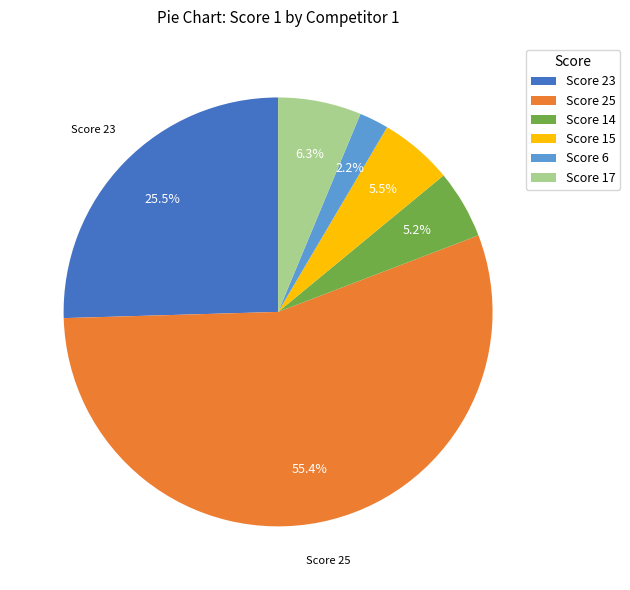

Does Score 6 represent more than half of the total?

No